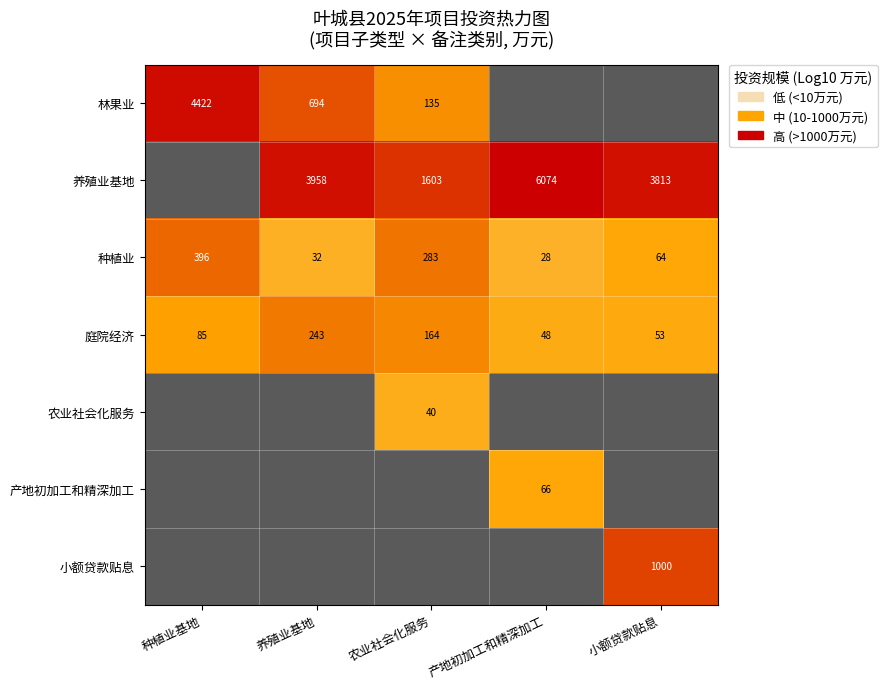

Rank the categories by 种植业 value from highest to lowest.

种植业基地, 农业社会化服务, 小额贷款贴息, 养殖业基地, 产地初加工和精深加工